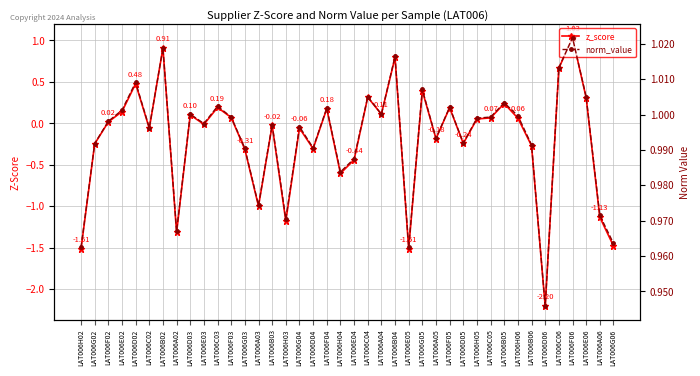

Rank the series at LAT006F03 from highest to lowest value.

norm_value, z_score